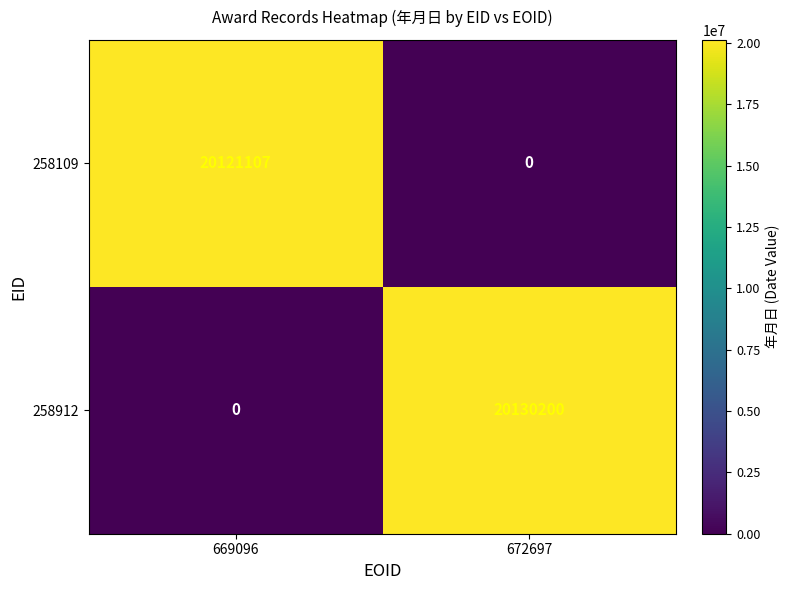

Reading left to right, list all the values displayed in this chart.

258109: 20121107	0
258912: 0	20130200